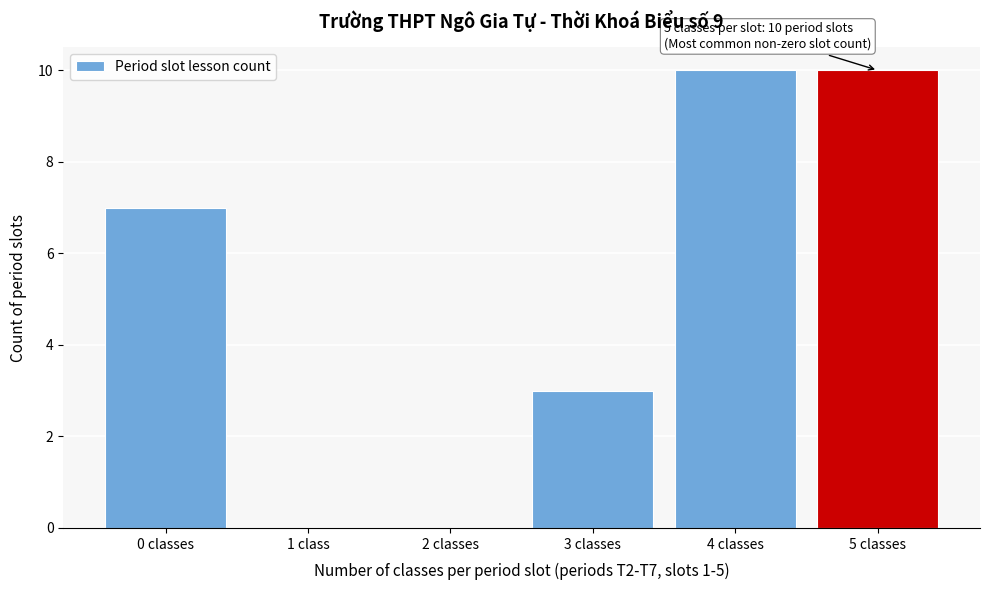

Reading left to right, list all the values displayed in this chart.

0 classes=7	1 class=0	2 classes=0	3 classes=3	4 classes=10	5 classes=10